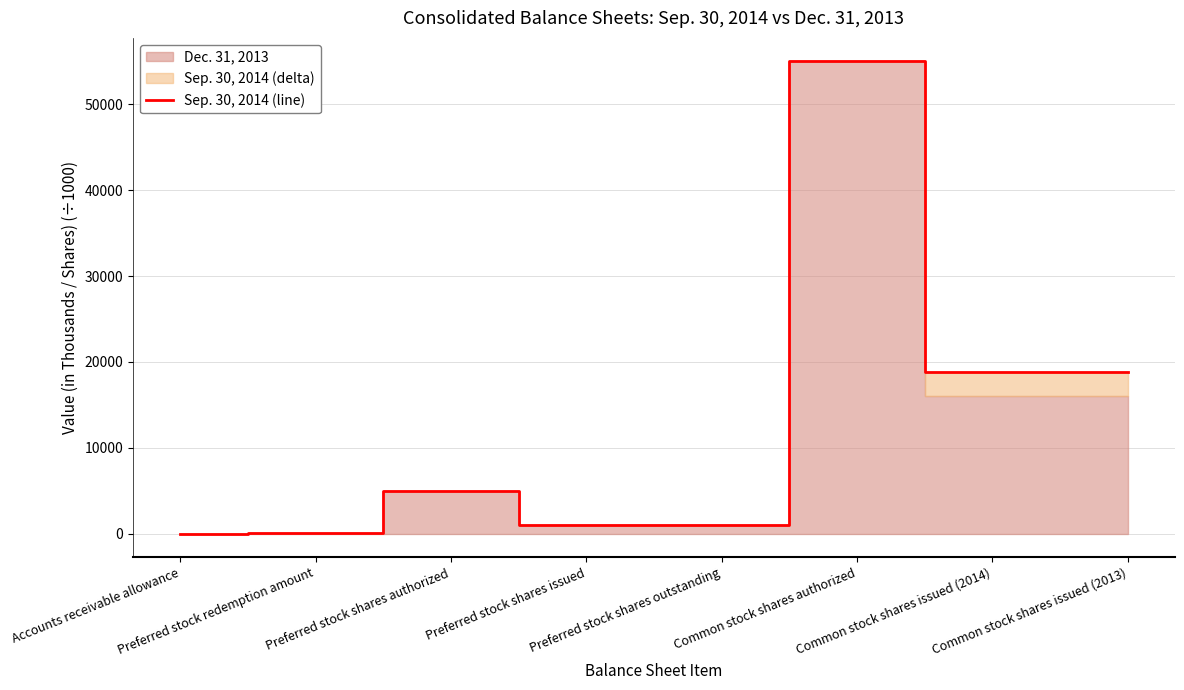

What is the difference between the values at Common stock shares authorized and Common stock shares issued (2013)?

36189.0